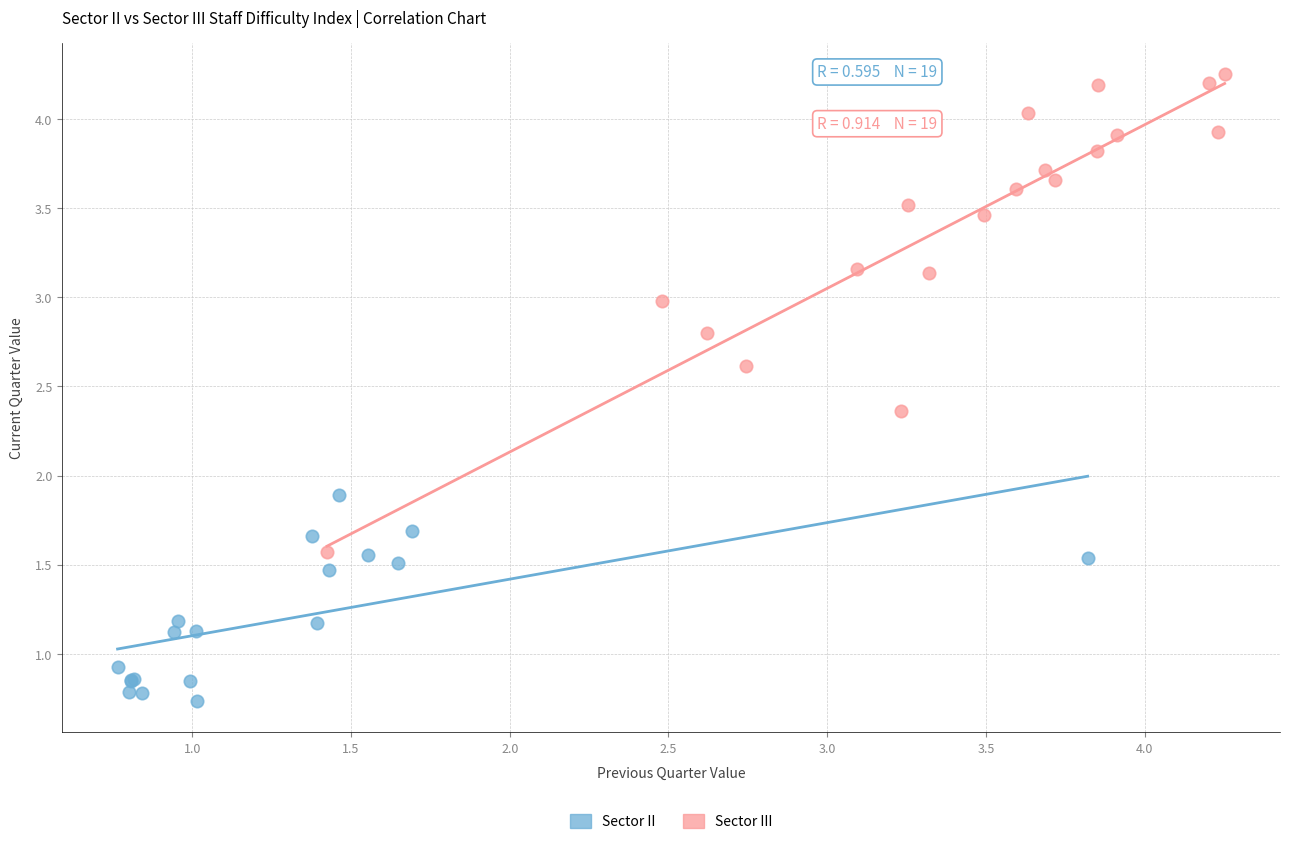

Which series has the largest Y range (max minus min)?

Sector III